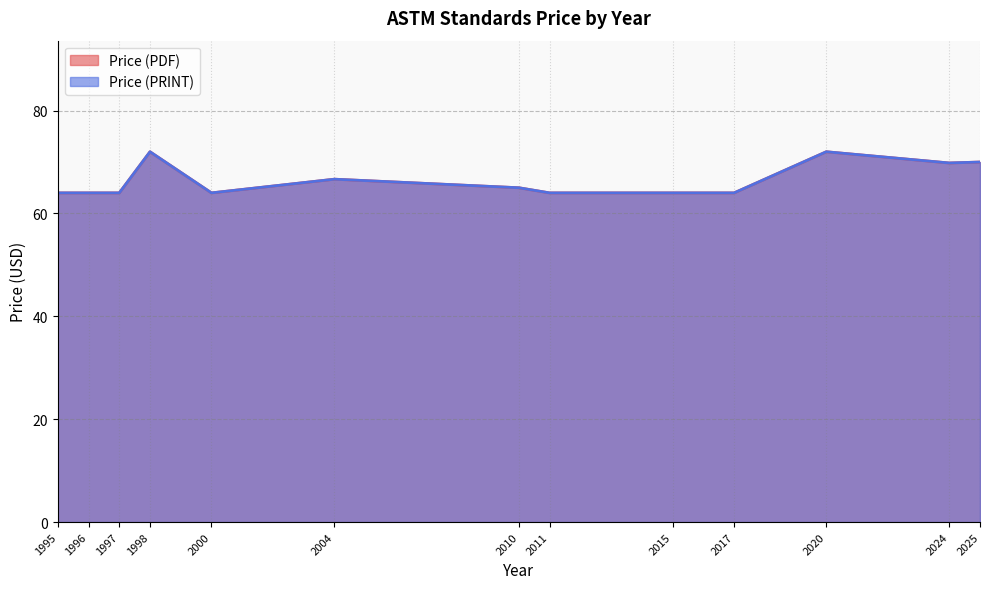

How many lines are shown in the chart?

2